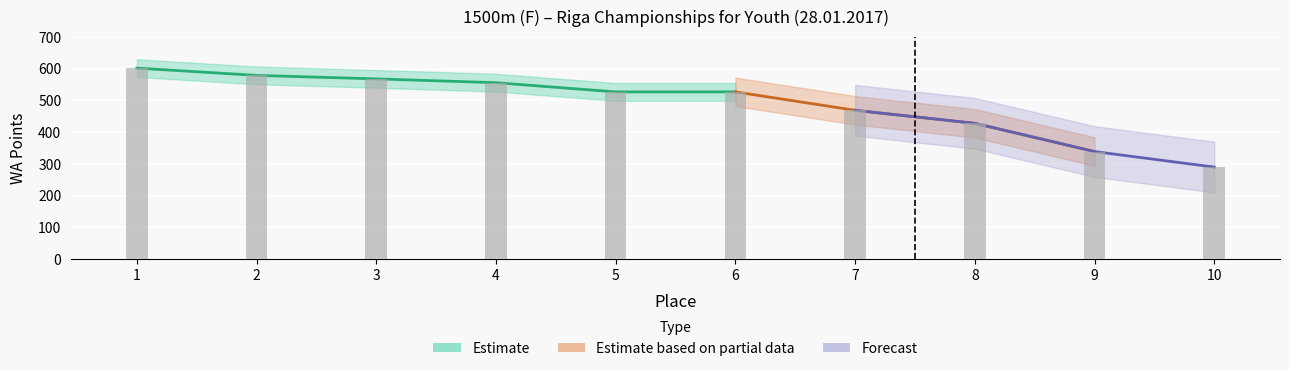

What is the change in value from 4 to 10?

-266